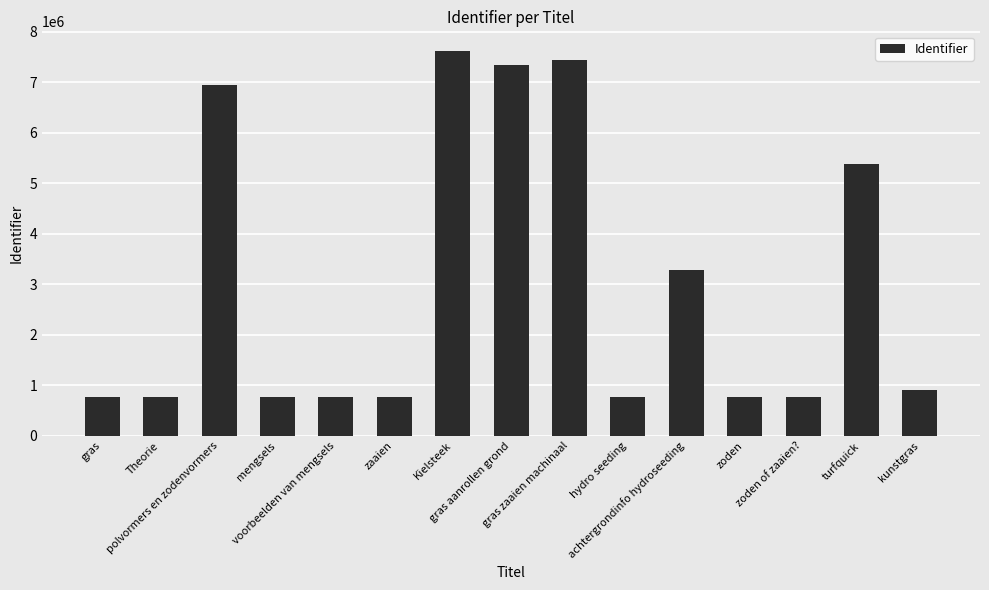

True or false: the data shows 774251 at zoden of zaaien?.

True